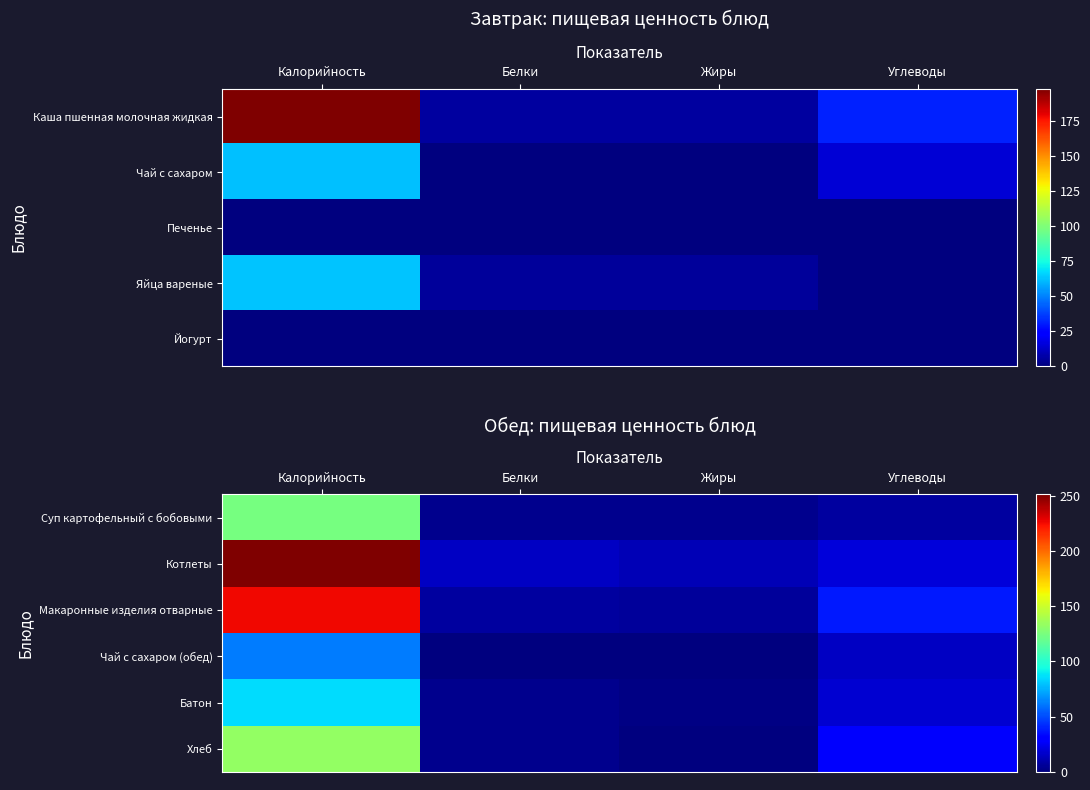

At how many categories does at least one series exceed 103?

1